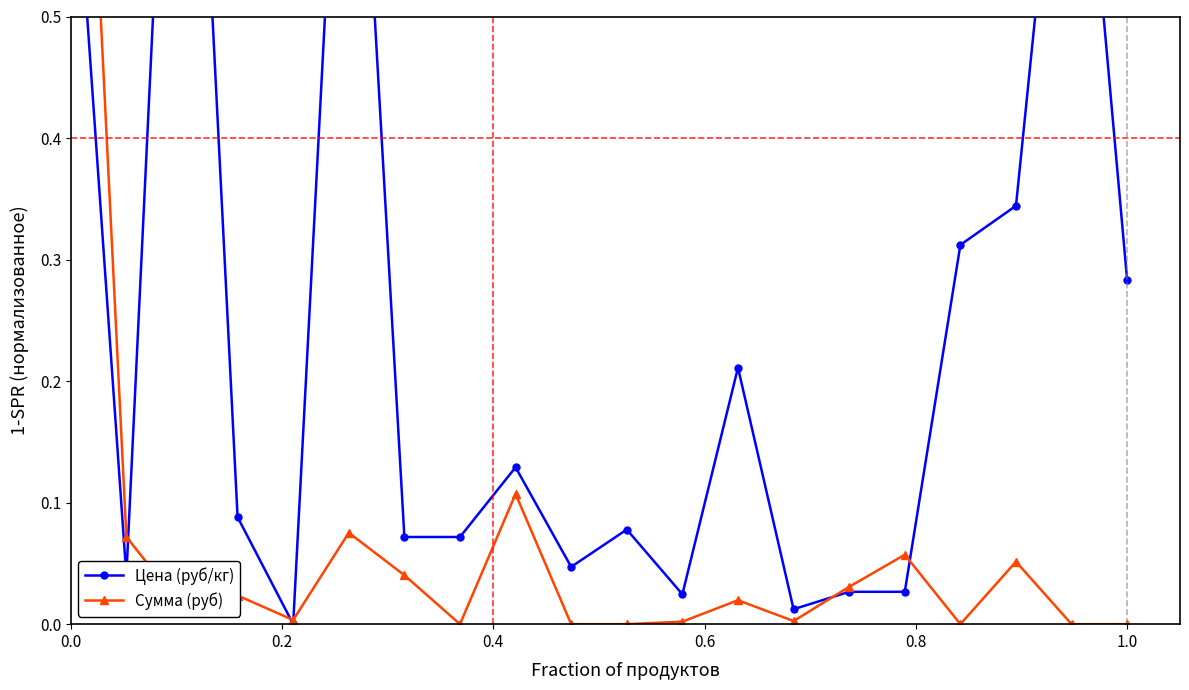

How many data points does each series have?

20